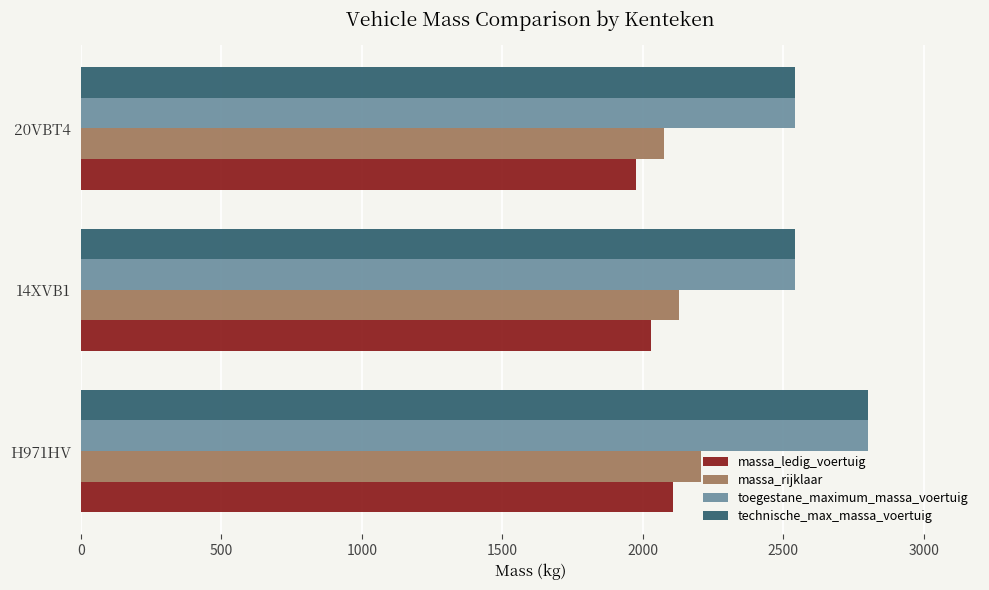

What is the approximate value of massa_ledig_voertuig at 20VBT4?

1976